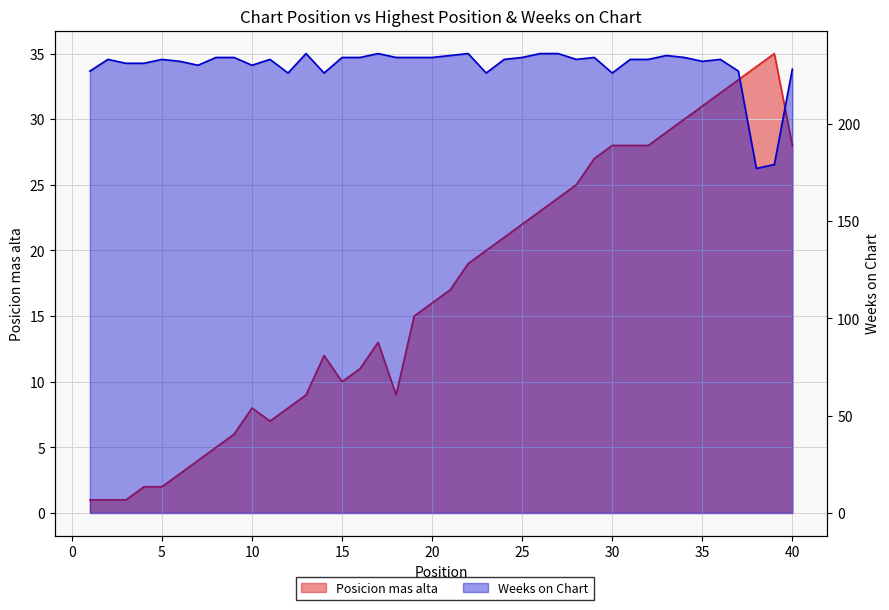

Which category has the highest value across all series?

13